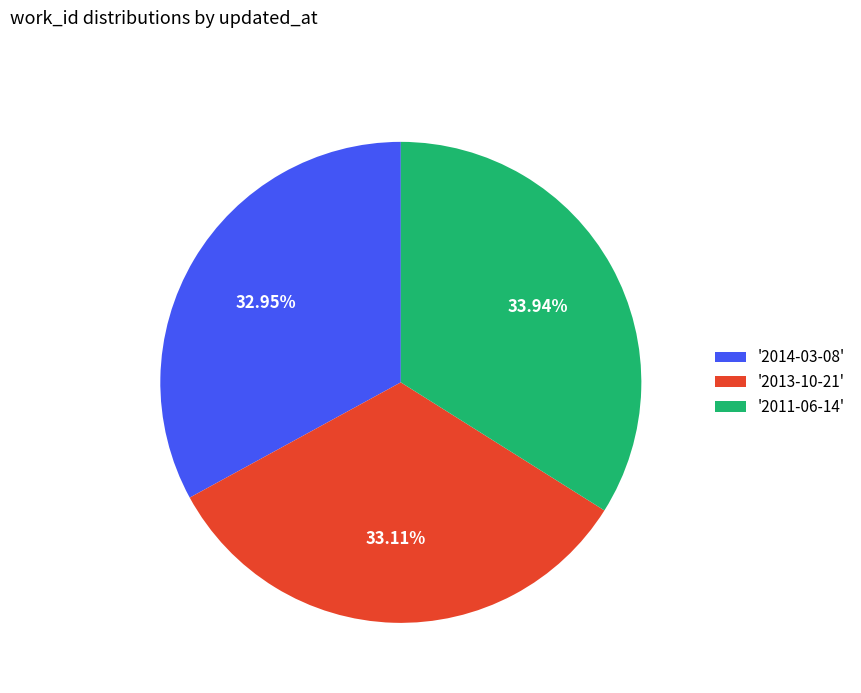

Do '2014-03-08' and '2011-06-14' together represent more than half of the pie?

Yes